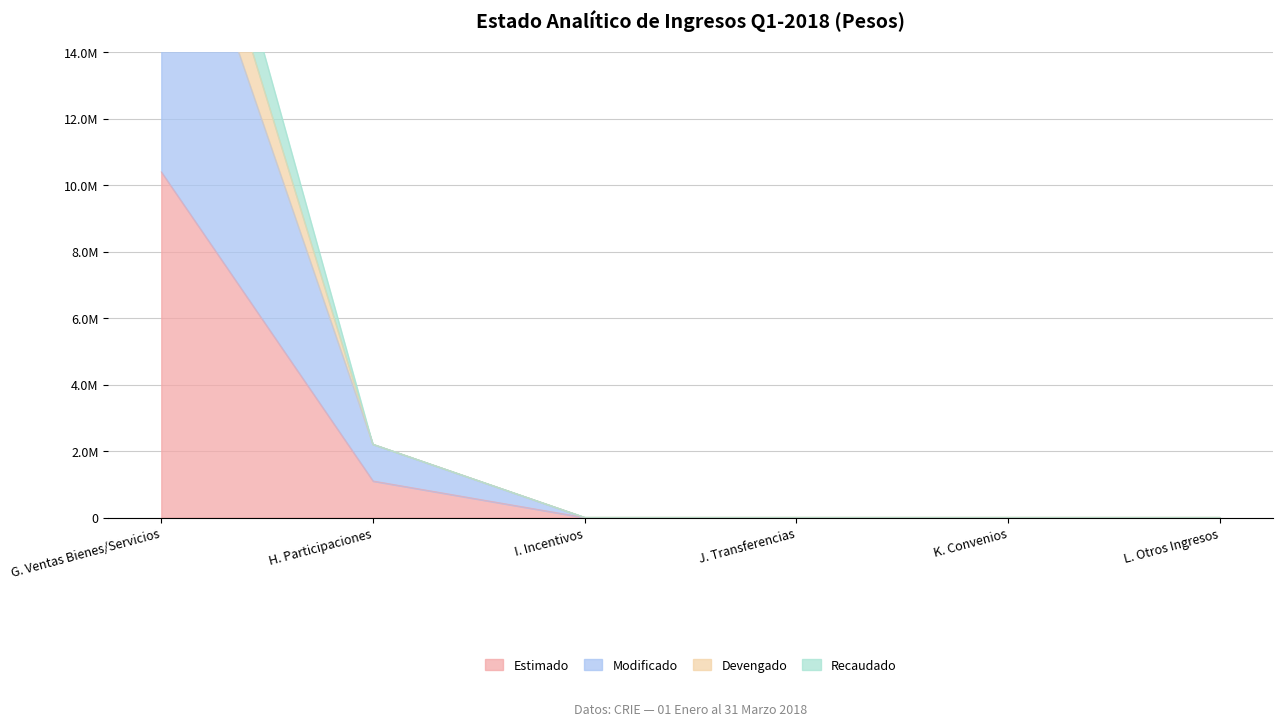

What is the sum of the Devengado values at G. Ventas Bienes/Servicios and I. Incentivos?

25101156